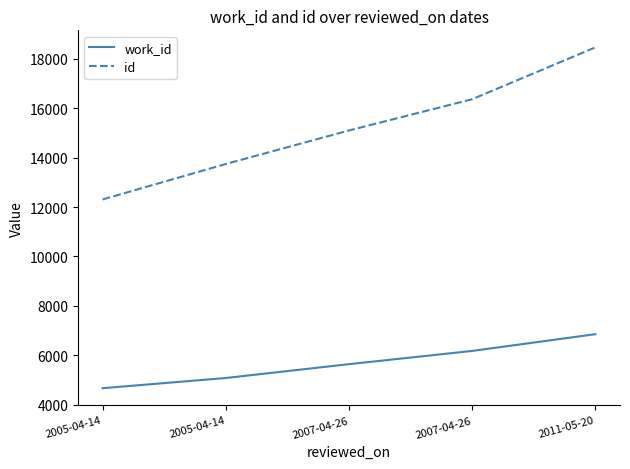

Which series has the largest total across all categories?

id